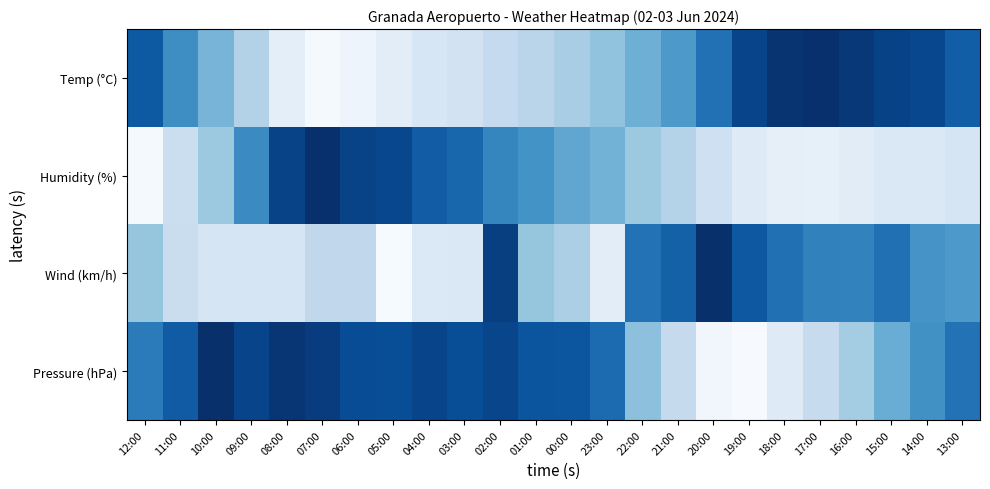

How many series are shown in this chart?

4